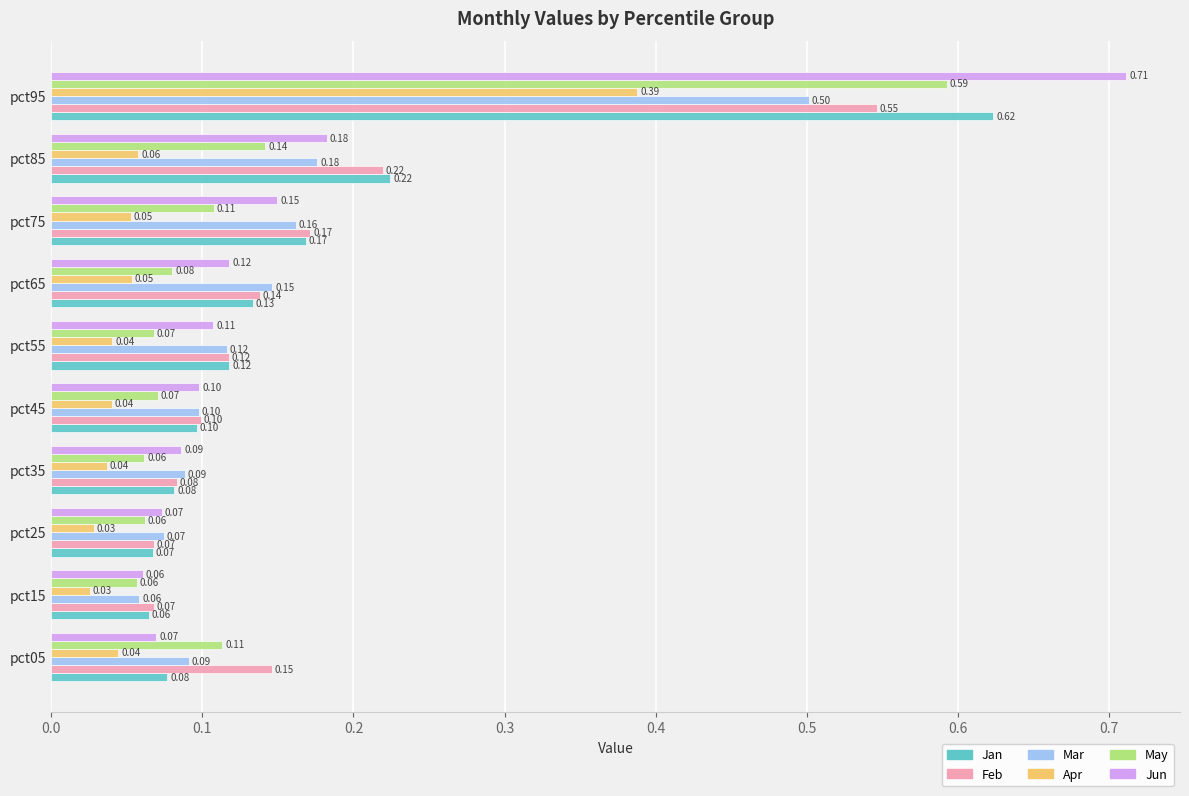

What is the difference between the highest and lowest values at pct95?

0.3